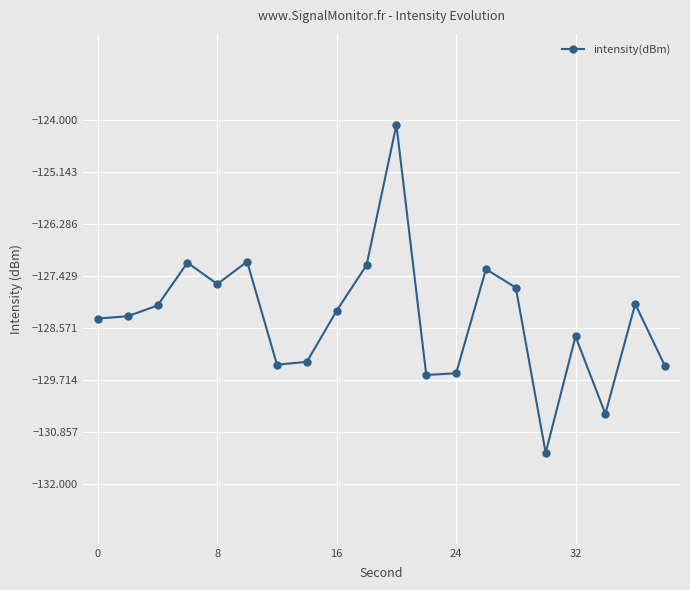

What is the value of the 4th point from the left?

-127.1